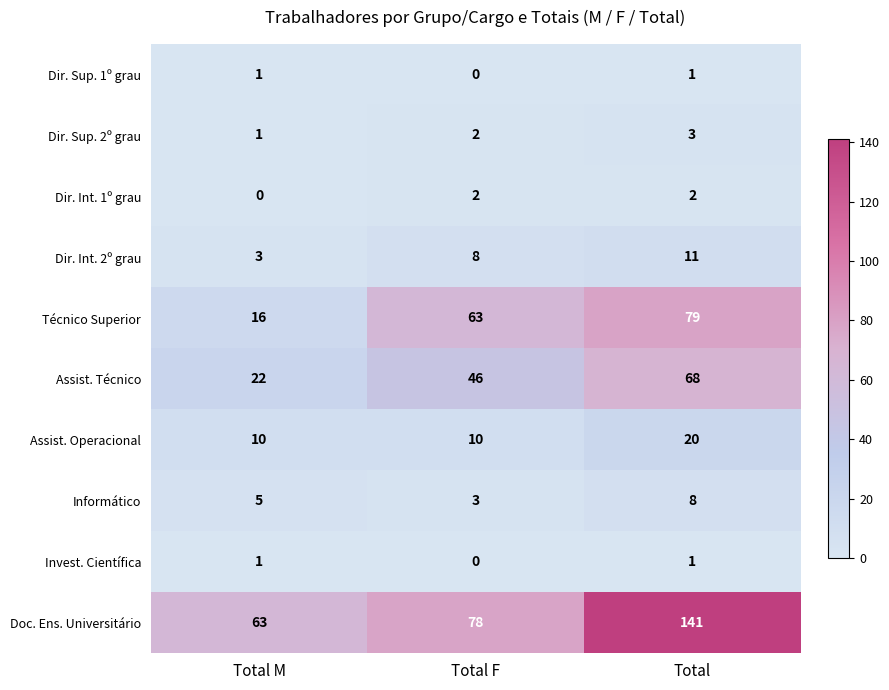

True or false: Invest. Científica has a value of 1 at Total.

True